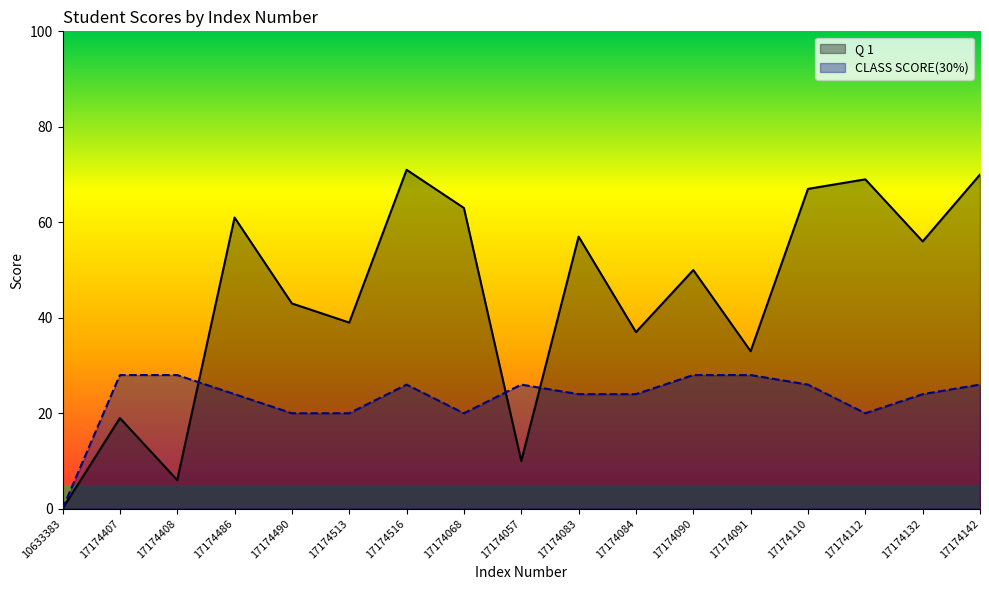

How many distinct data groups are displayed?

2